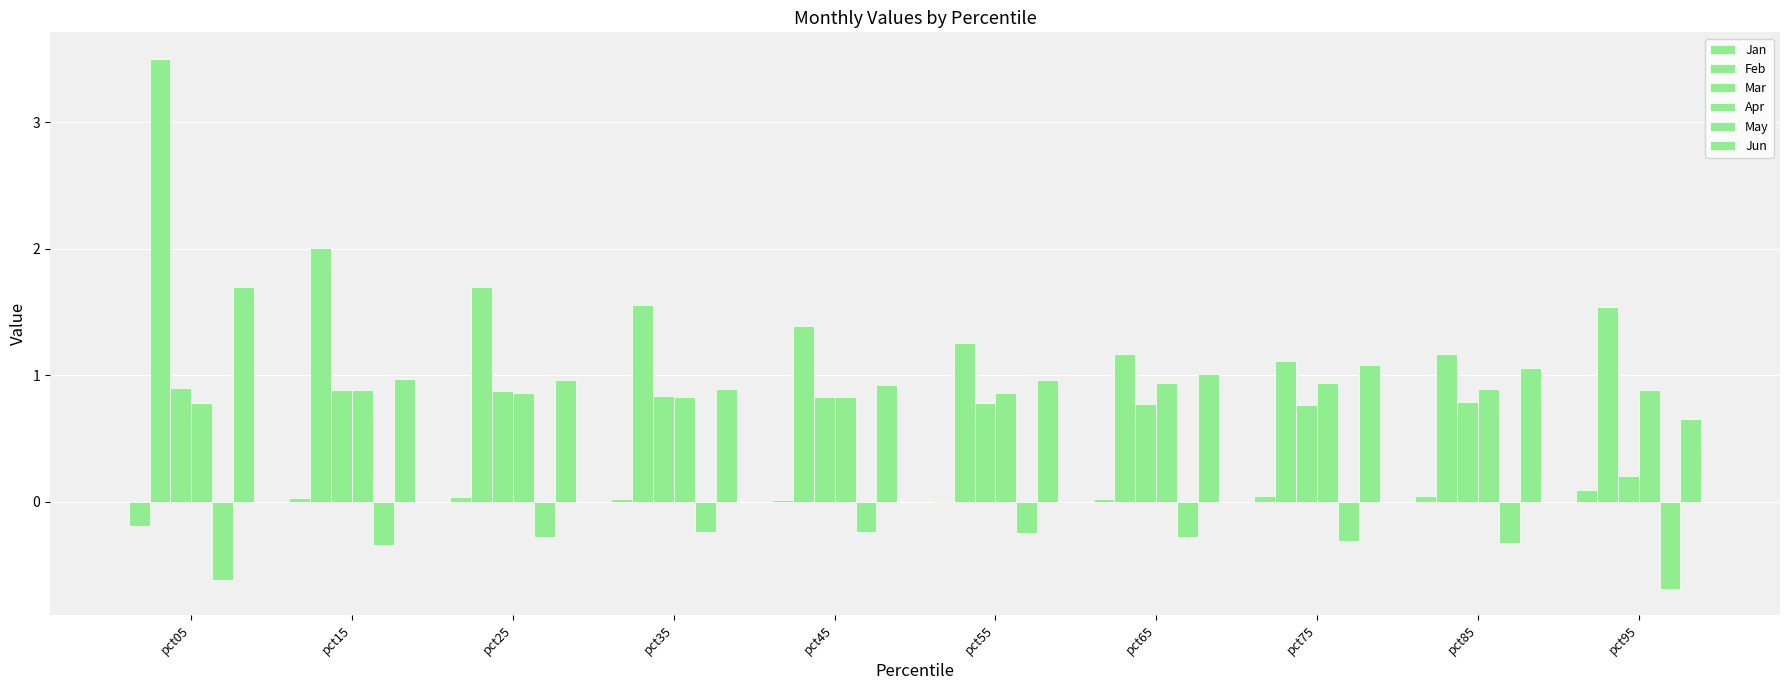

What is the total value across all series at pct75?

3.6